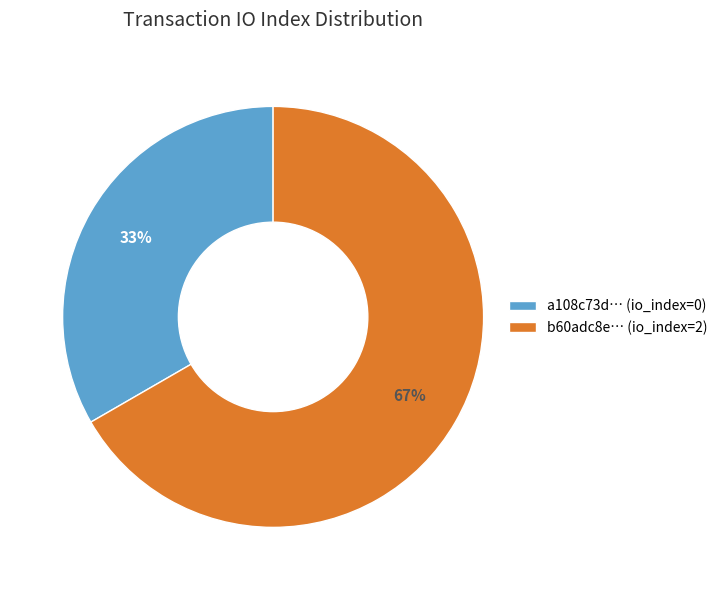

Which has a higher value, a108c73d… (io_index=0) or b60adc8e… (io_index=2)?

b60adc8e… (io_index=2)